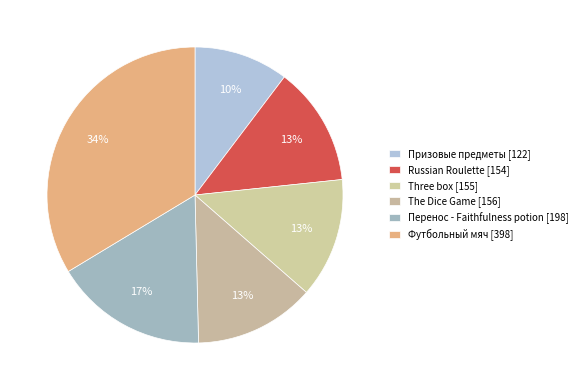

What percentage is the The Dice Game [156] slice, to the nearest percent?

13%